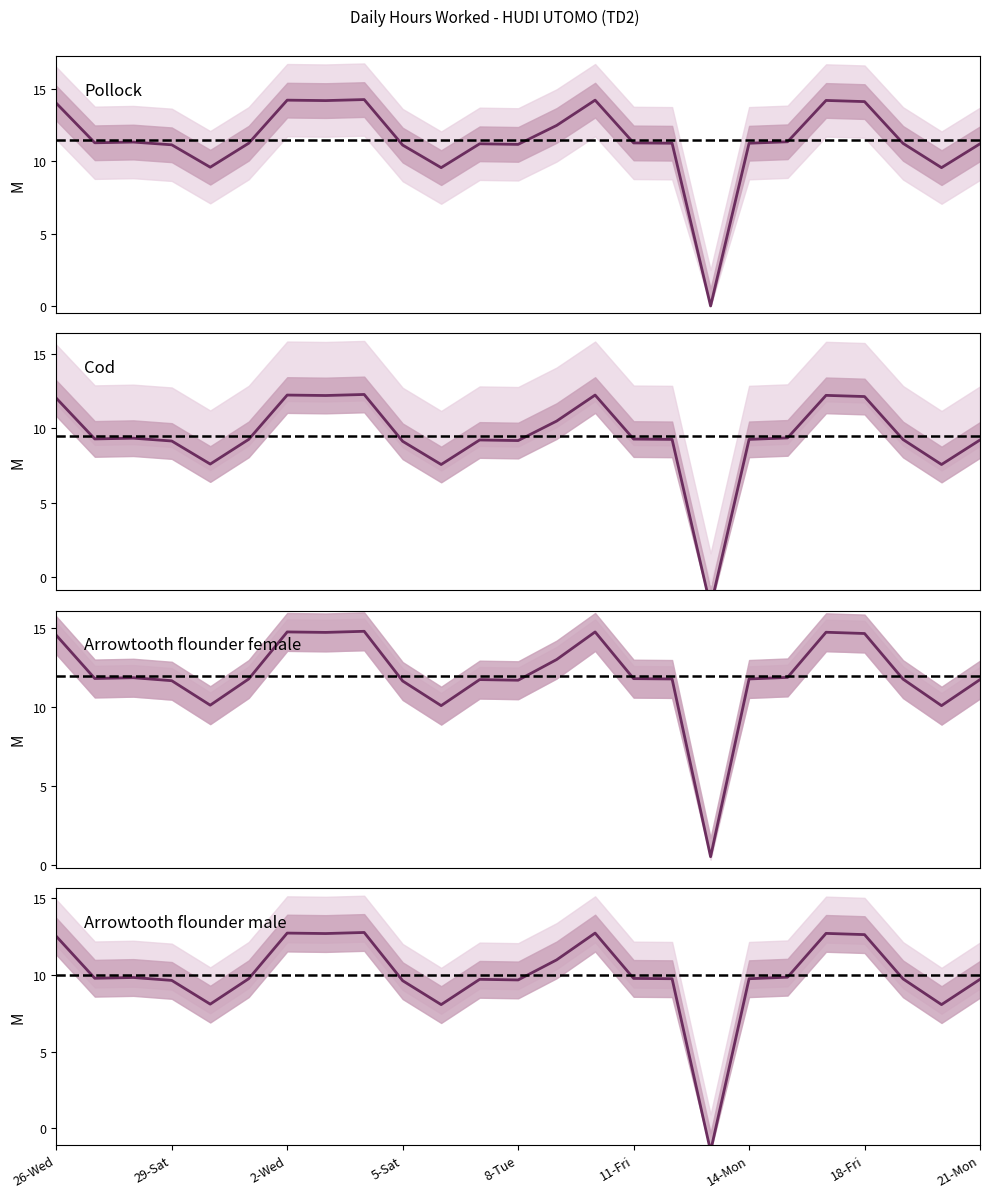

What is the sum of all values?

286.8